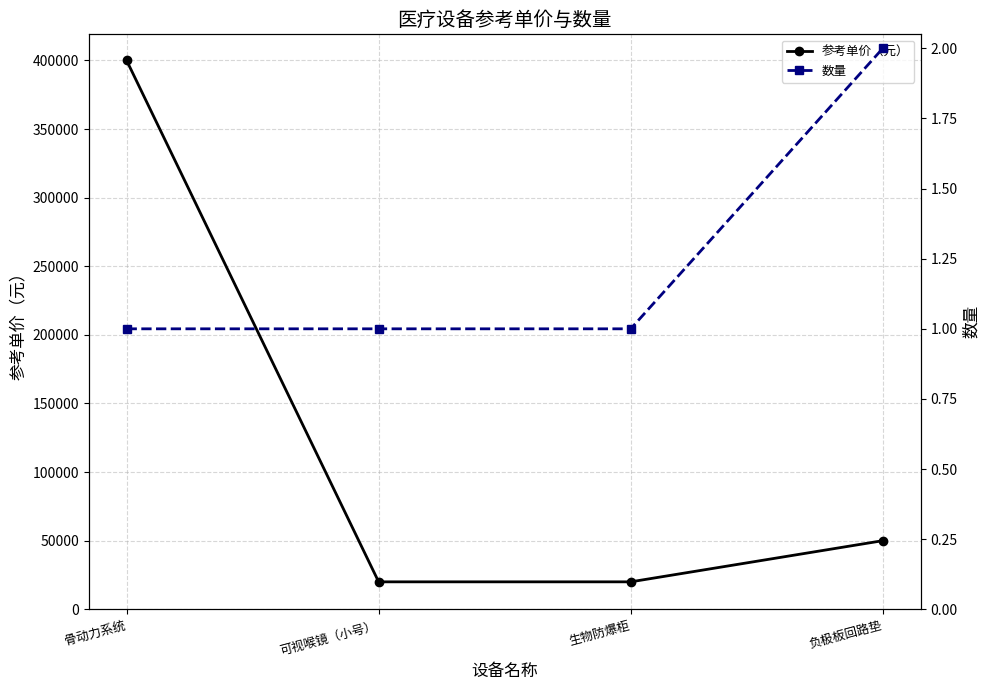

True or false: 参考单价（元） has more than 0 points higher than both neighbors.

False